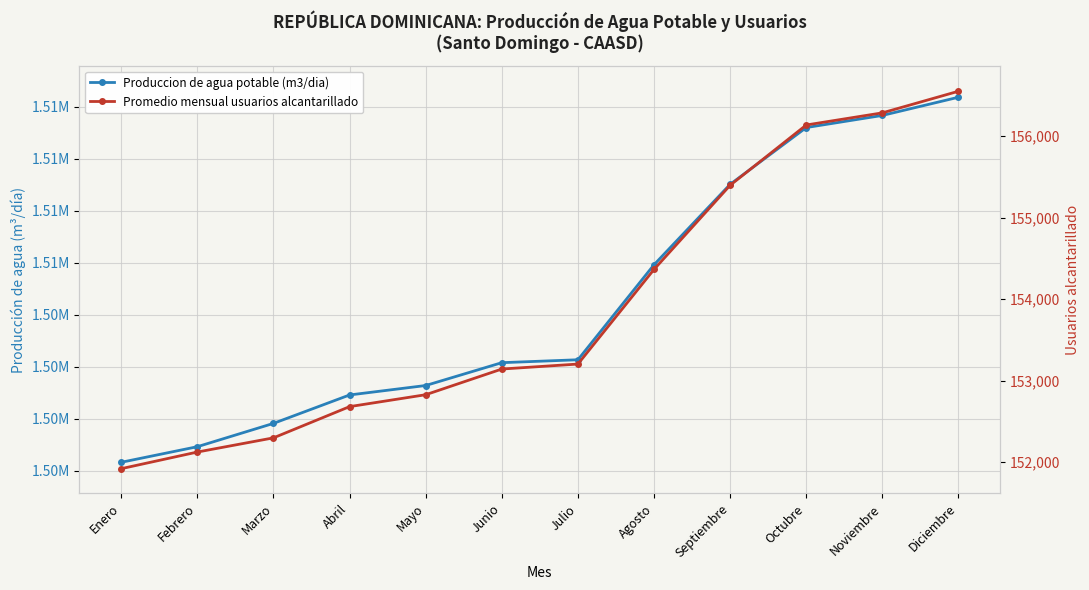

Where does the Produccion de agua potable (m3/dia) series first go above 1502846?

Julio